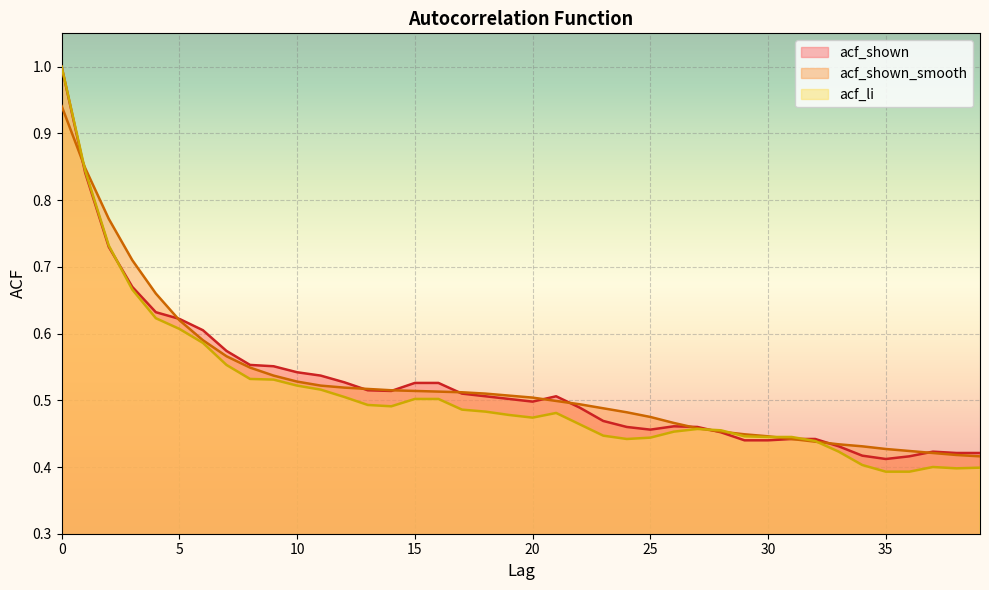

Reading left to right, extract all data points from this chart.

acf_li: 1.0	0.8	0.7	0.7	0.6	0.6	0.6	0.6	0.5	0.5	0.5	0.5	0.5	0.5	0.5	0.5	0.5	0.5	0.5	0.5	0.5	0.5	0.5	0.4	0.4	0.4	0.5	0.5	0.5	0.4	0.4	0.4	0.4	0.4	0.4	0.4	0.4	0.4	0.4	0.4
acf_shown_smooth: 0.9	0.8	0.8	0.7	0.7	0.6	0.6	0.6	0.5	0.5	0.5	0.5	0.5	0.5	0.5	0.5	0.5	0.5	0.5	0.5	0.5	0.5	0.5	0.5	0.5	0.5	0.5	0.5	0.5	0.4	0.4	0.4	0.4	0.4	0.4	0.4	0.4	0.4	0.4	0.4
acf_shown: 1.0	0.8	0.7	0.7	0.6	0.6	0.6	0.6	0.6	0.6	0.5	0.5	0.5	0.5	0.5	0.5	0.5	0.5	0.5	0.5	0.5	0.5	0.5	0.5	0.5	0.5	0.5	0.5	0.5	0.4	0.4	0.4	0.4	0.4	0.4	0.4	0.4	0.4	0.4	0.4